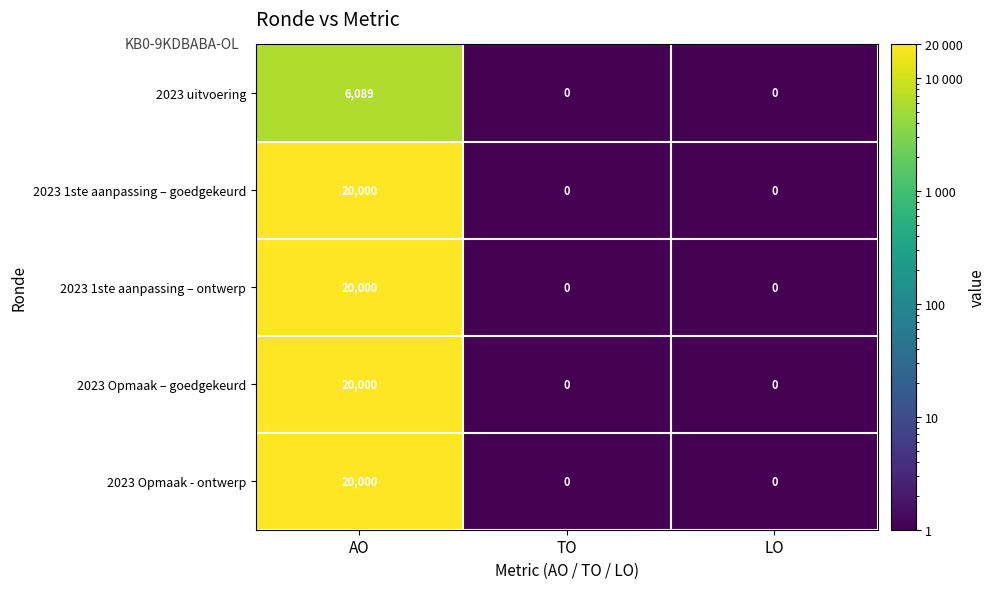

Reading right to left, what are all the values shown in this chart?

2023 uitvoering: 0	0	6089
2023 1ste aanpassing – goedgekeurd: 0	0	20000
2023 1ste aanpassing – ontwerp: 0	0	20000
2023 Opmaak – goedgekeurd: 0	0	20000
2023 Opmaak - ontwerp: 0	0	20000